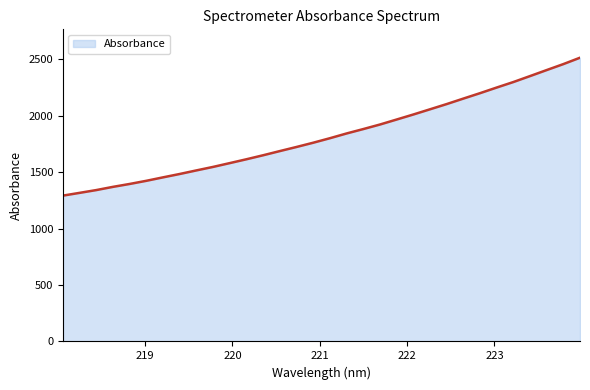

What is the difference between the maximum and minimum values?

1221.5